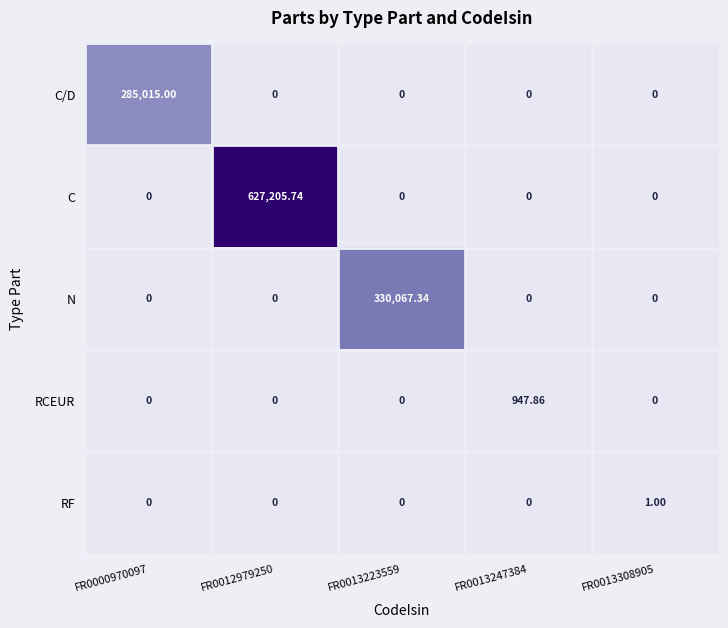

List the series in order of their peak value, lowest first.

RF, RCEUR, C/D, N, C